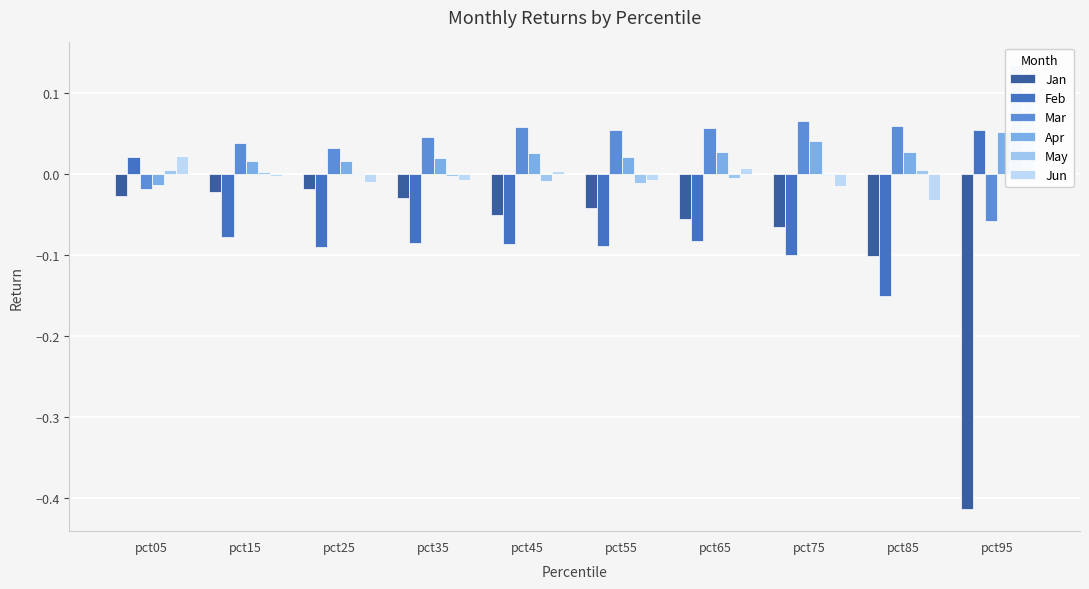

How many values in the May series exceed 0?

5